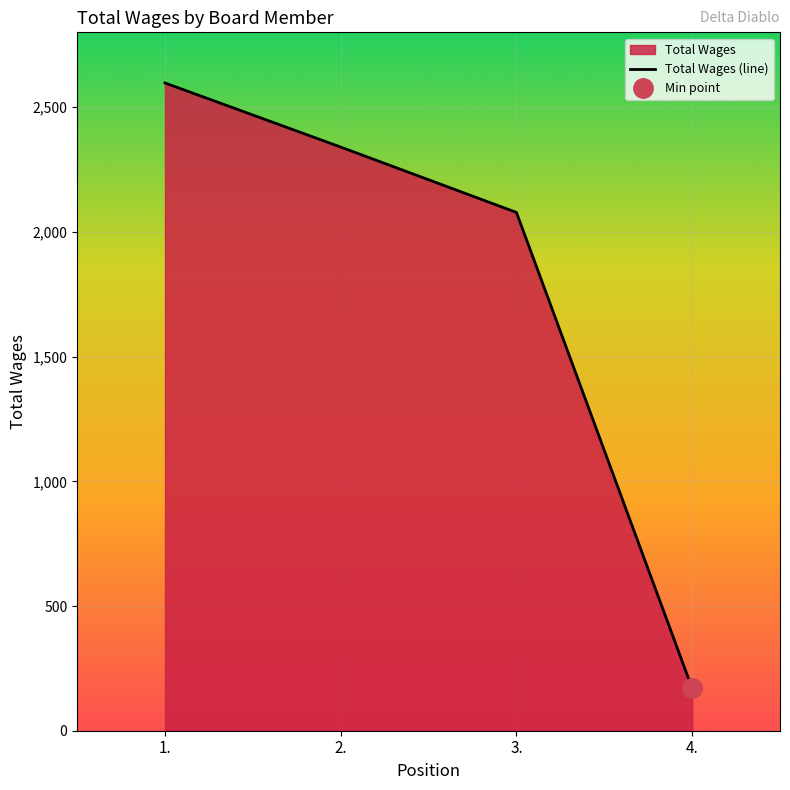

True or false: the data shows 2340 at 2..

True